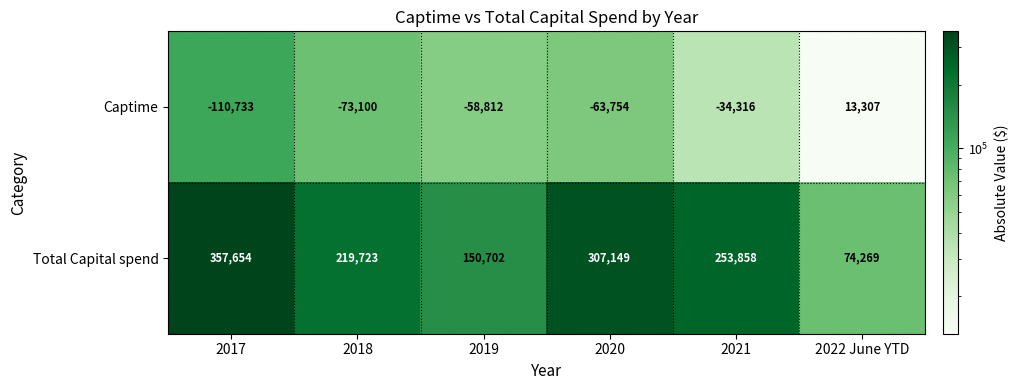

List the series in order of their overall mean, lowest first.

Captime, Total Capital spend